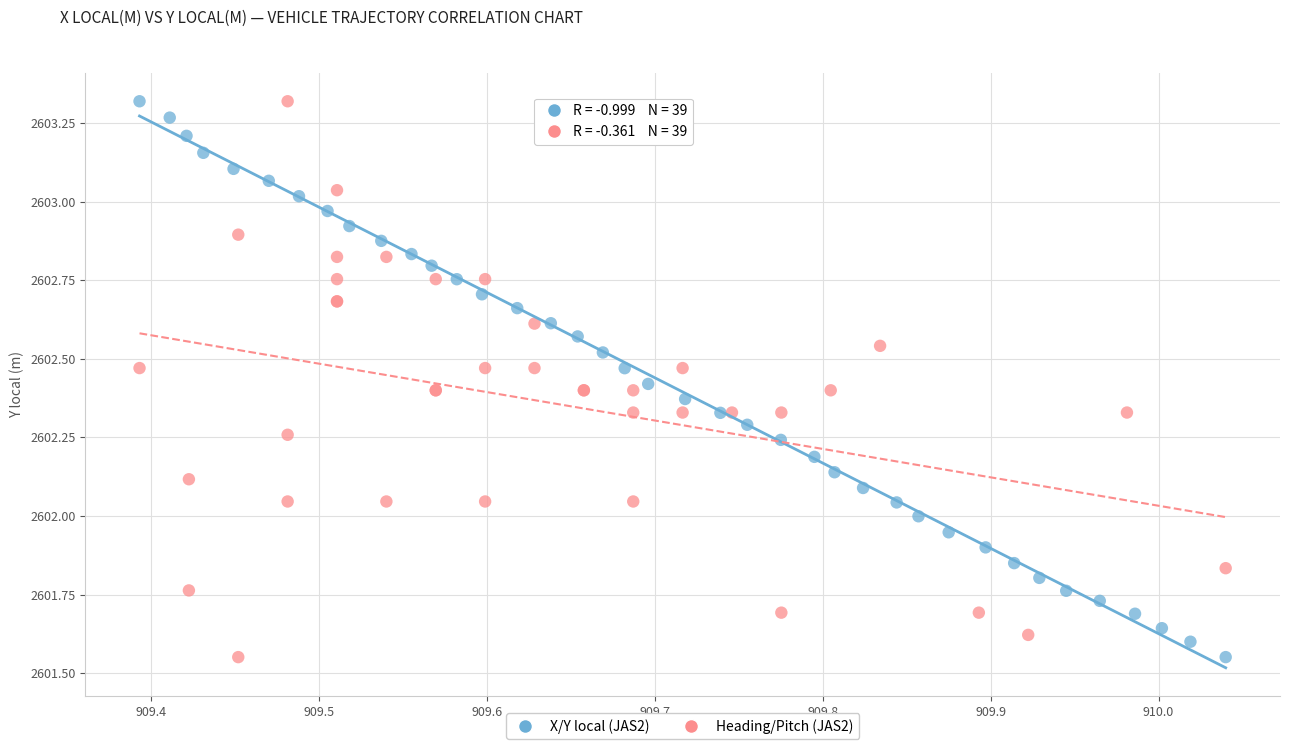

What are all the series names shown in the legend?

X/Y local (JAS2), Heading/Pitch (JAS2)